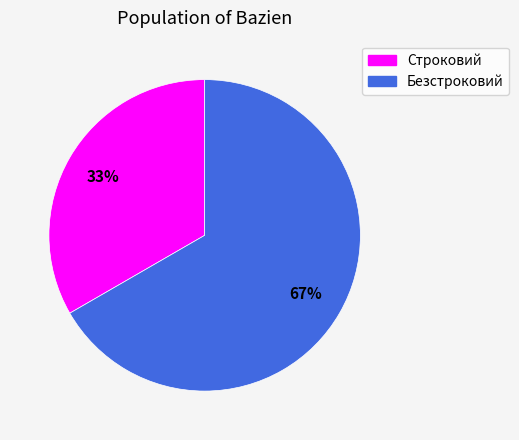

Rank the categories by value from lowest to highest.

Строковий, Безстроковий